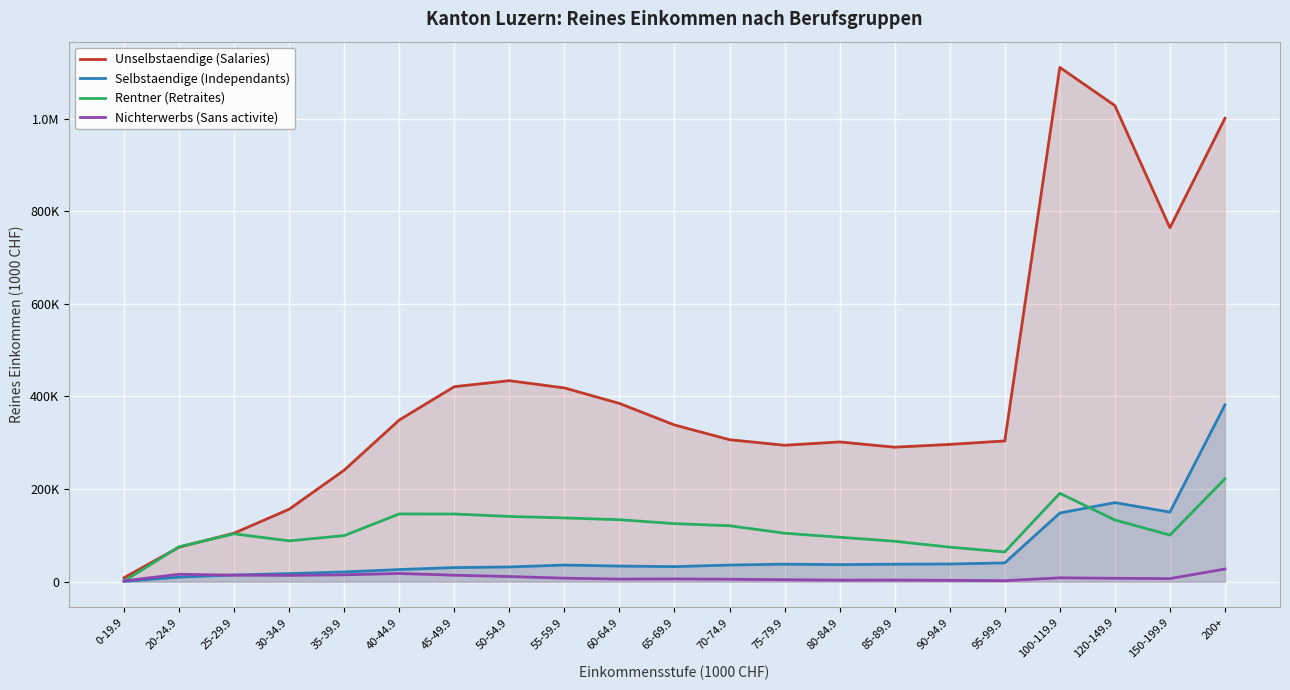

Which has a higher value, 80-84.9 or 90-94.9?

80-84.9